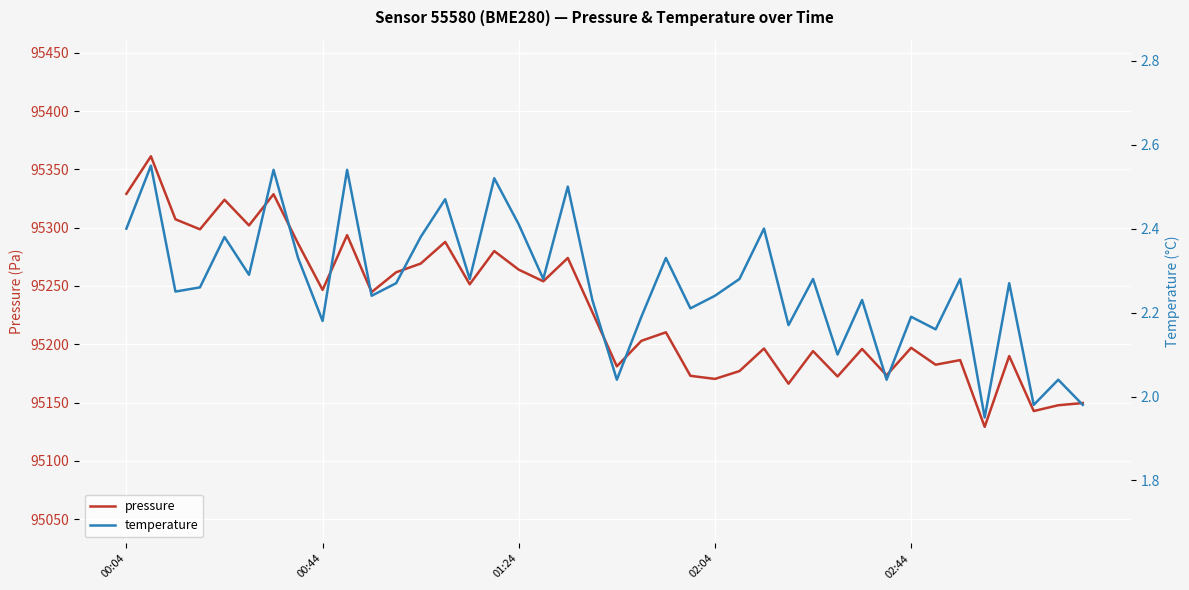

What is the lowest value of the pressure series?

95129.2